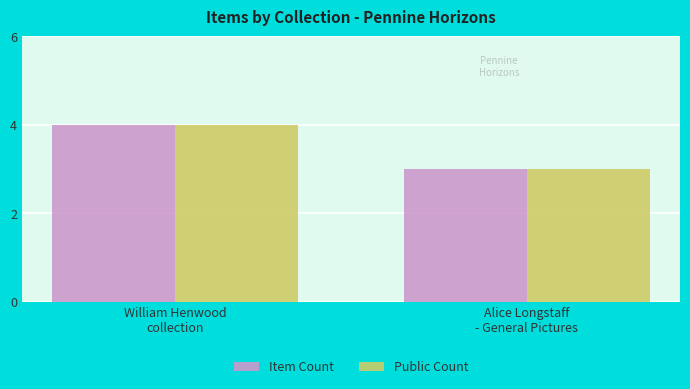

What is the difference between the maximum and minimum values in the Public Count series?

1